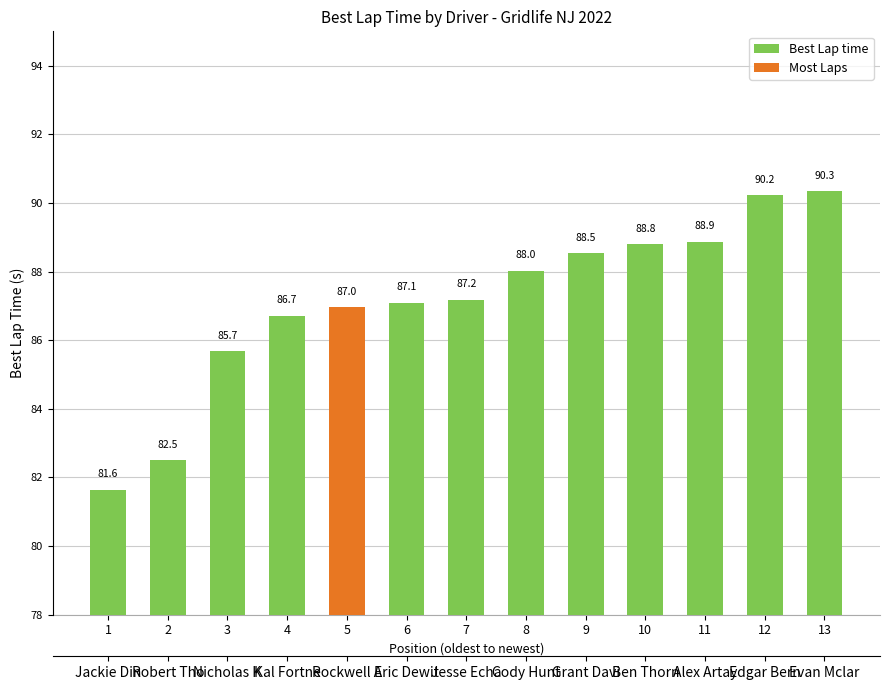

What is the change in value from 5 to 8?

+1.1